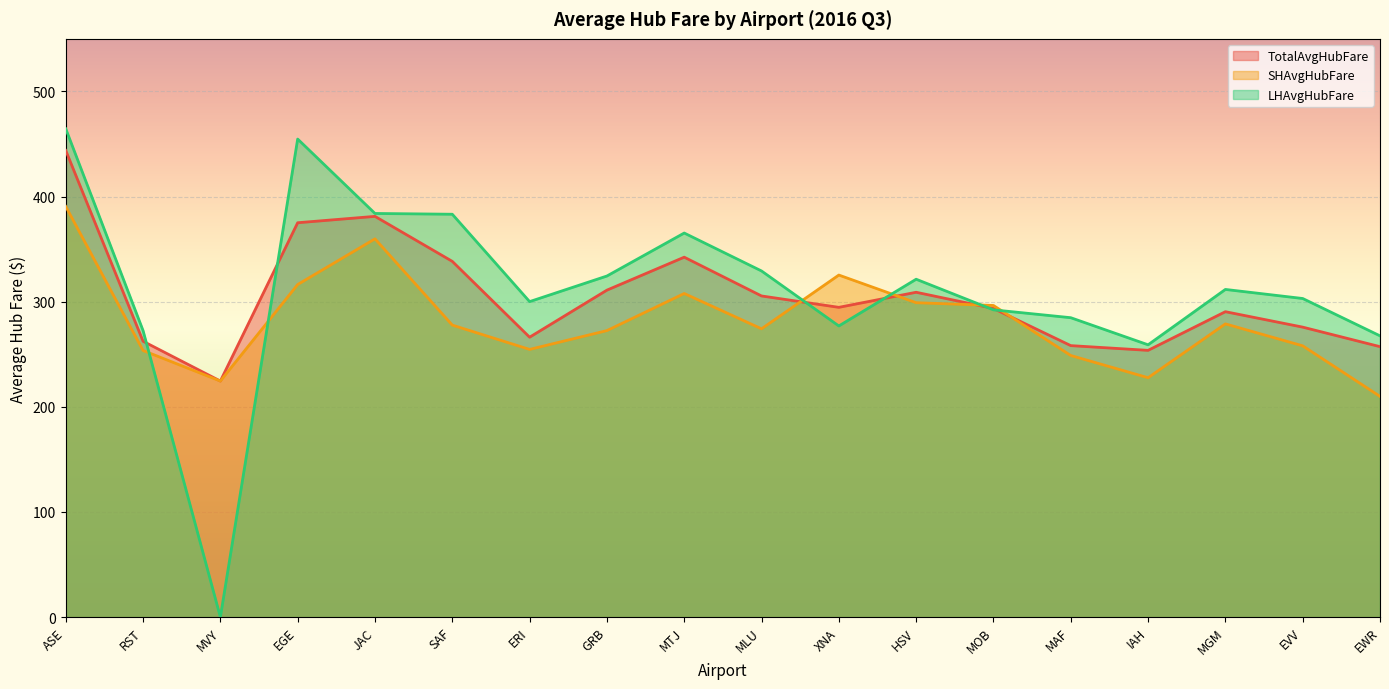

What are all the series names shown in the legend?

TotalAvgHubFare, SHAvgHubFare, LHAvgHubFare